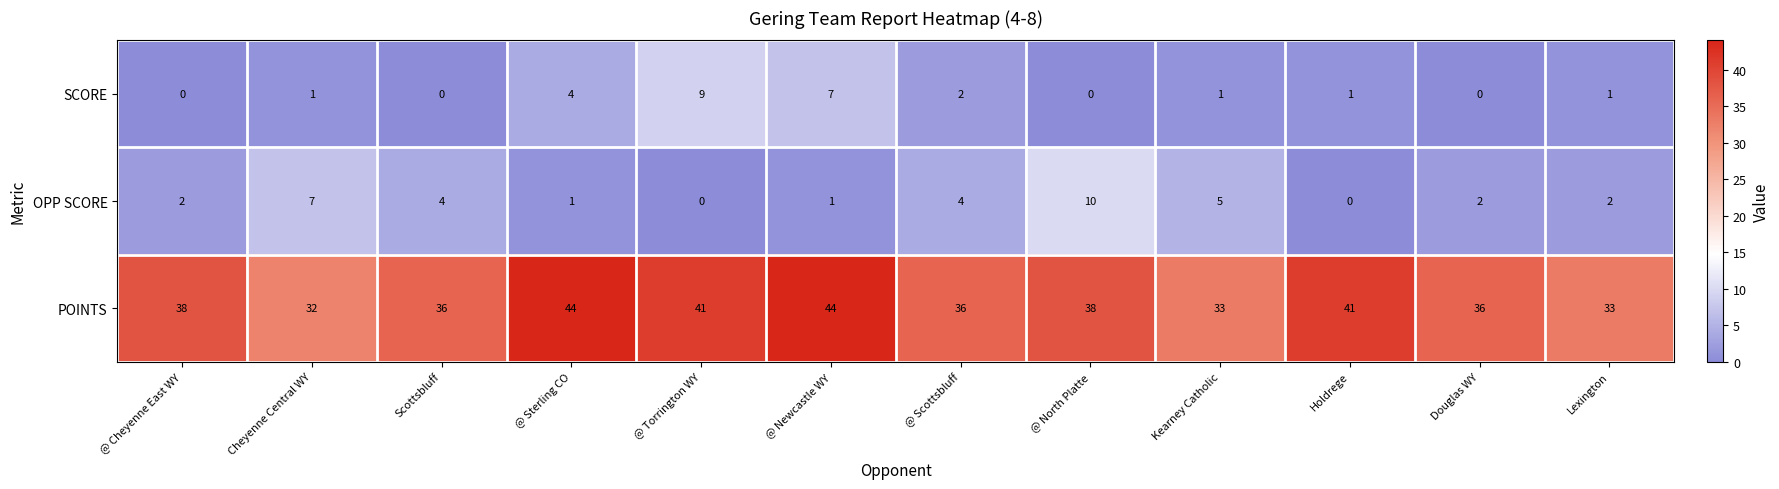

Which series has the largest range (max minus min)?

POINTS